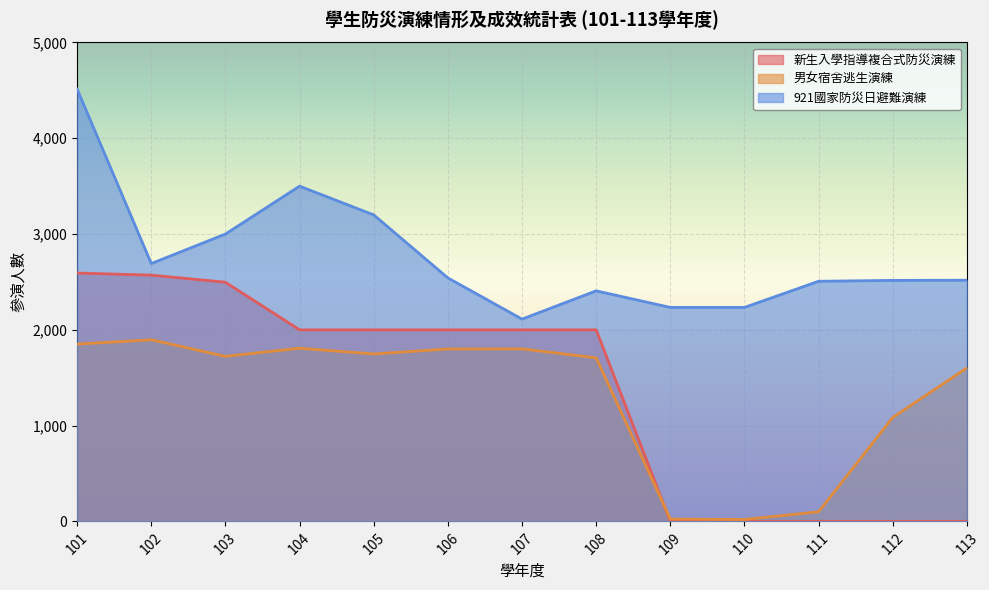

What is the sum of all 男女宿舍逃生演練 values?

17166